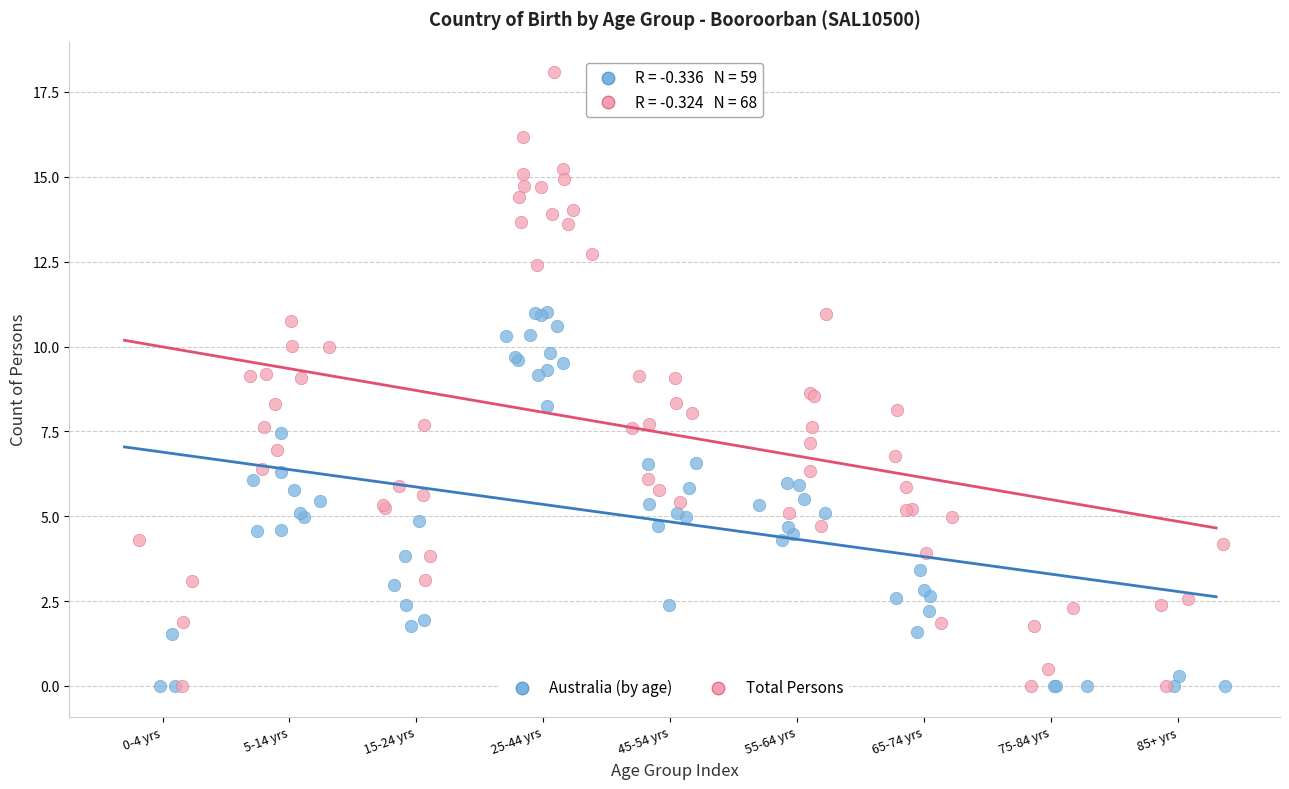

Which series has the widest spread of Y values?

Total Persons